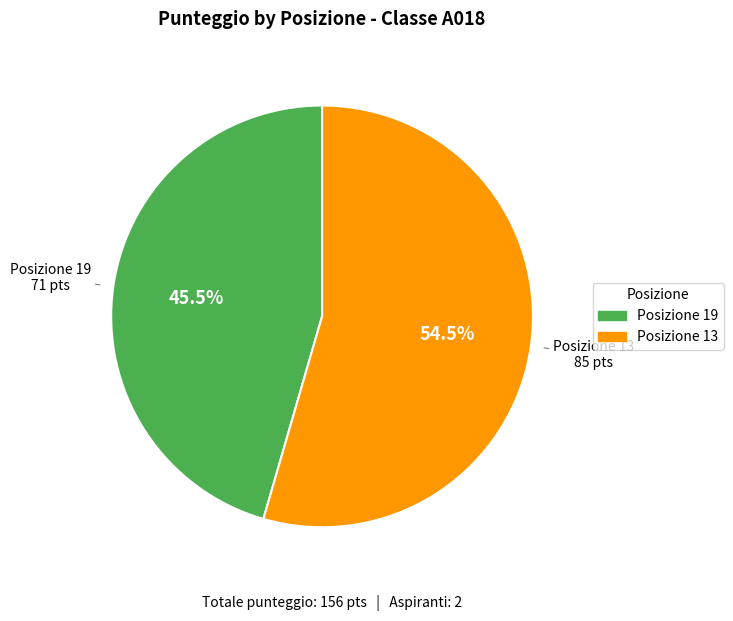

How many slices are in this pie chart?

2